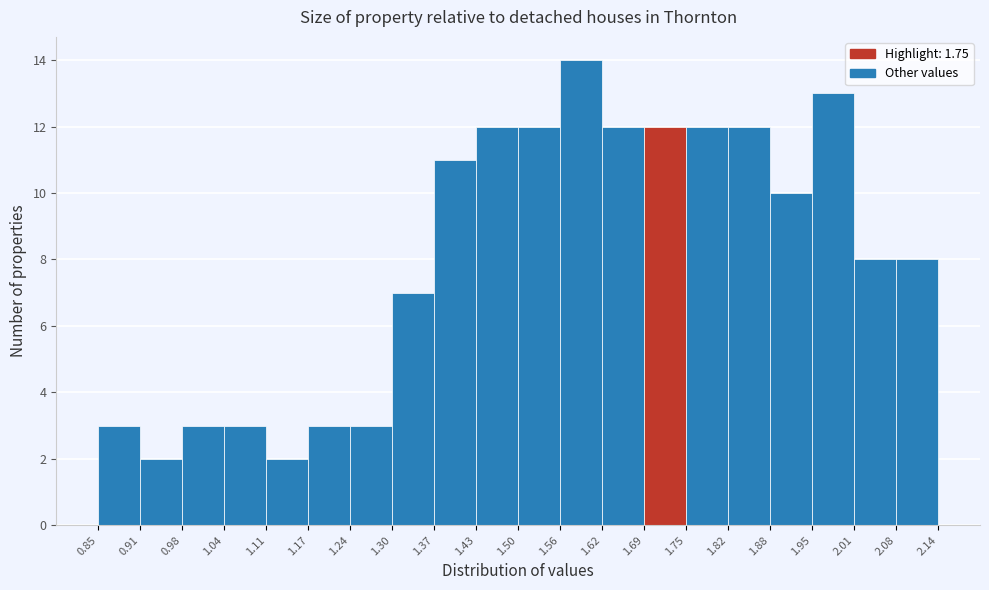

Reading left to right, transcribe this chart: for each bar, give the range it covers on the x-axis and its height. The values are not printed on the chart, so give them approximately, as read against the axis.

0.85 to 0.91: 3
0.91 to 0.98: 2
0.98 to 1.04: 3
1.04 to 1.11: 3
1.11 to 1.17: 2
1.17 to 1.24: 3
1.24 to 1.30: 3
1.30 to 1.37: 7
1.37 to 1.43: 11
1.43 to 1.50: 12
1.50 to 1.56: 12
1.56 to 1.62: 14
1.62 to 1.69: 12
1.69 to 1.75: 12
1.75 to 1.82: 12
1.82 to 1.88: 12
1.88 to 1.95: 10
1.95 to 2.01: 13
2.01 to 2.08: 8
2.08 to 2.14: 8